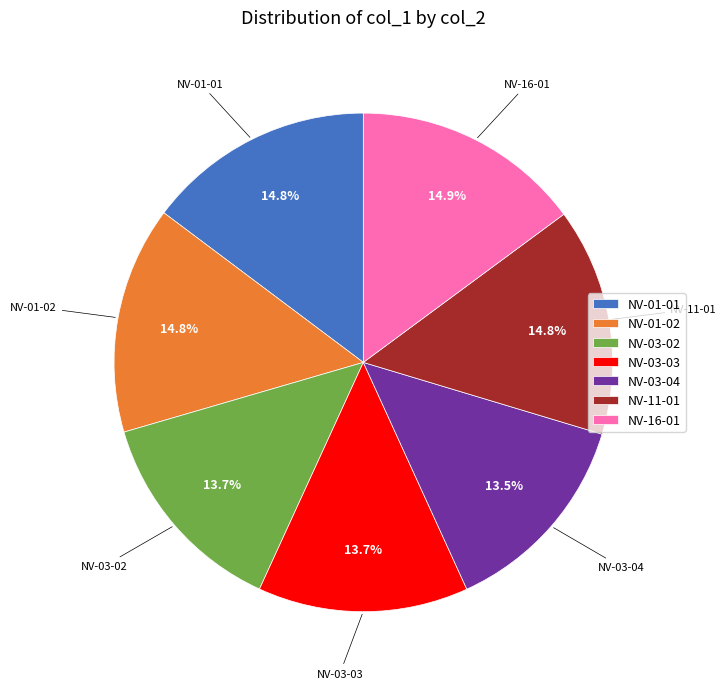

What percentage is NOT represented by NV-03-03?

86.3%